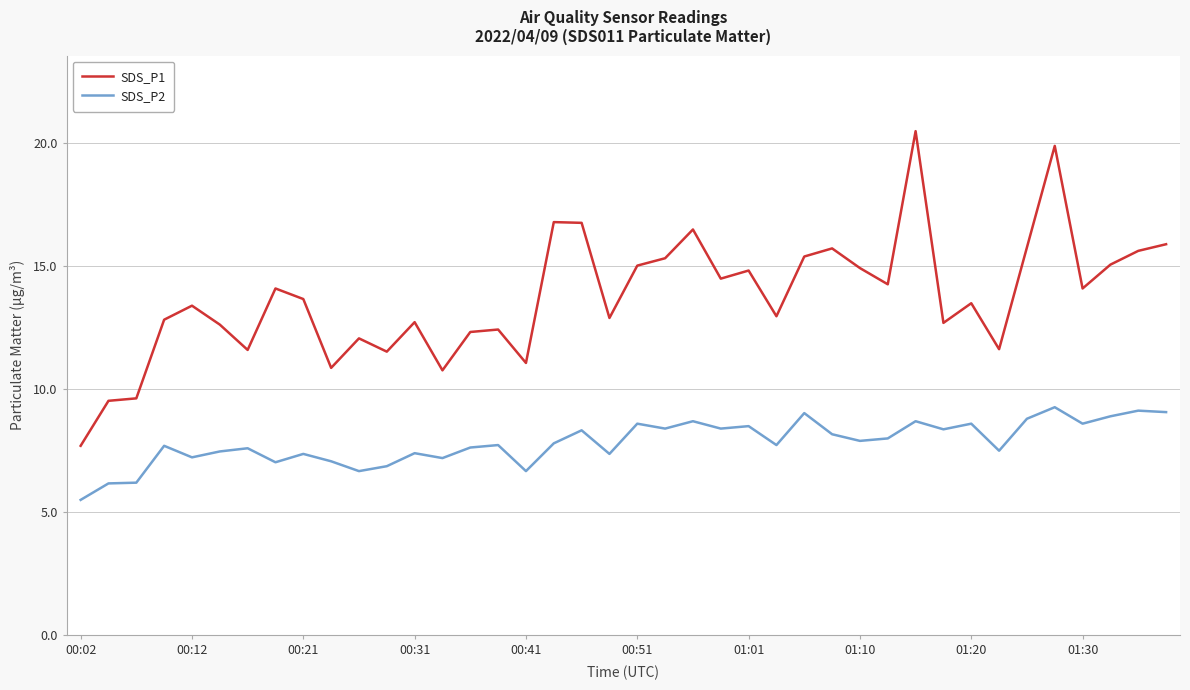

True or false: SDS_P1 and SDS_P2 cross at least once.

False